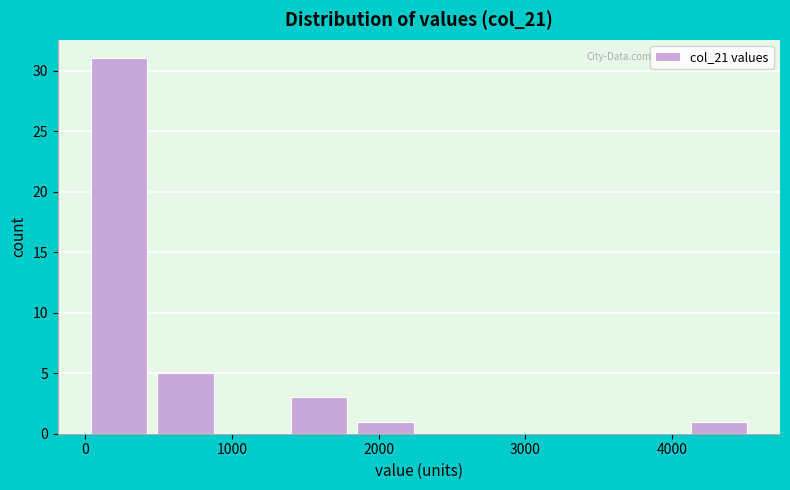

How tall is the bar that spans 1400 to 1800 on the x-axis? Neither the bar edges nor the heights are printed on the chart, so give them approximately, as read against the axes.

3